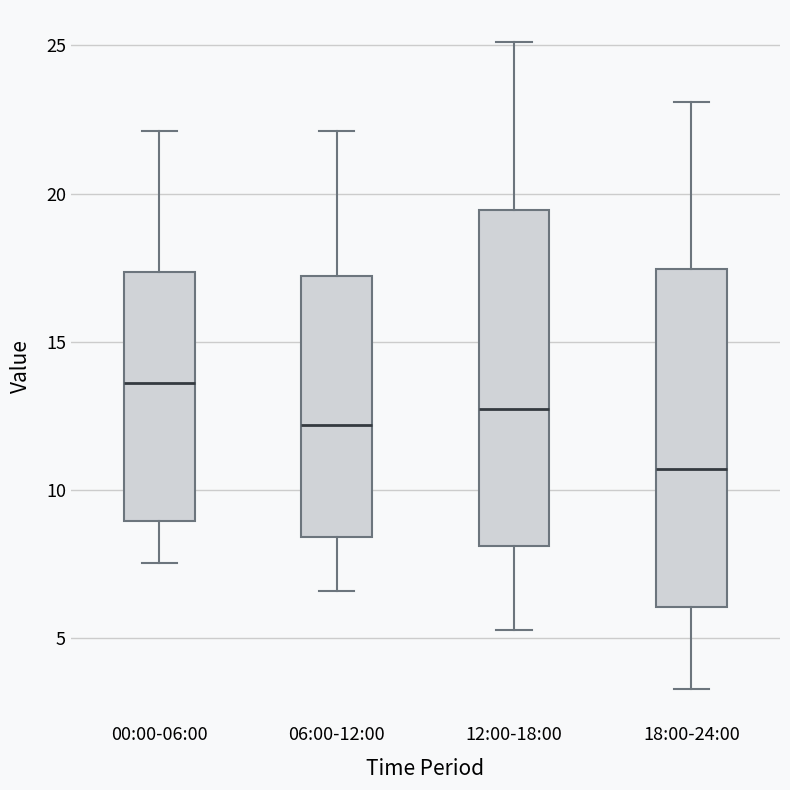

Reading left to right, transcribe this box plot: for each box, give where its median line is, the range the box spans, and where its two whiskers end, as read against the y-axis. The values are not printed on the chart, so give them approximately, as read against the axis.

00:00-06:00: median 13.5, box 9.0 to 17.5, whiskers 7.5 to 22.0
06:00-12:00: median 12.0, box 8.5 to 17.0, whiskers 6.5 to 22.0
12:00-18:00: median 13.0, box 8.0 to 19.5, whiskers 5.5 to 25.0
18:00-24:00: median 10.5, box 6.0 to 17.5, whiskers 3.5 to 23.0